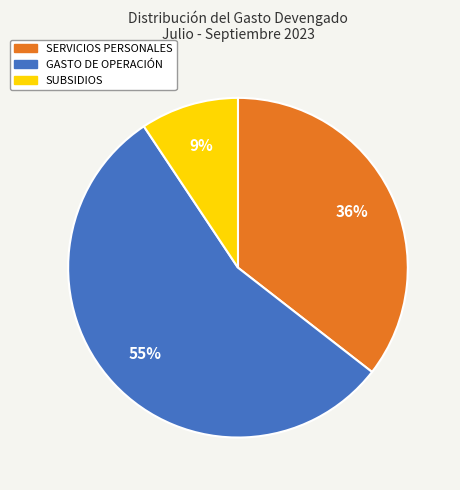

Which has a higher value, SERVICIOS PERSONALES or GASTO DE OPERACIÓN?

GASTO DE OPERACIÓN